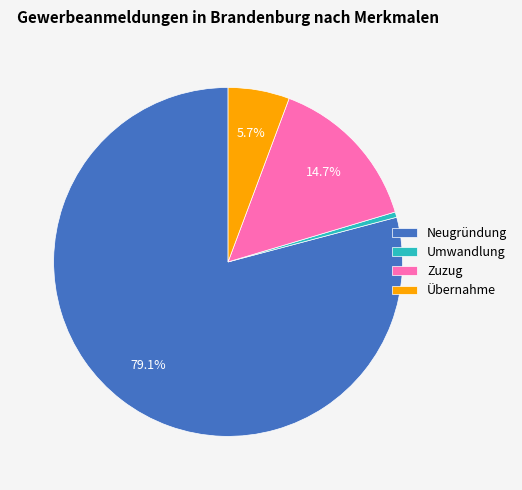

How many segments does this pie chart have?

4